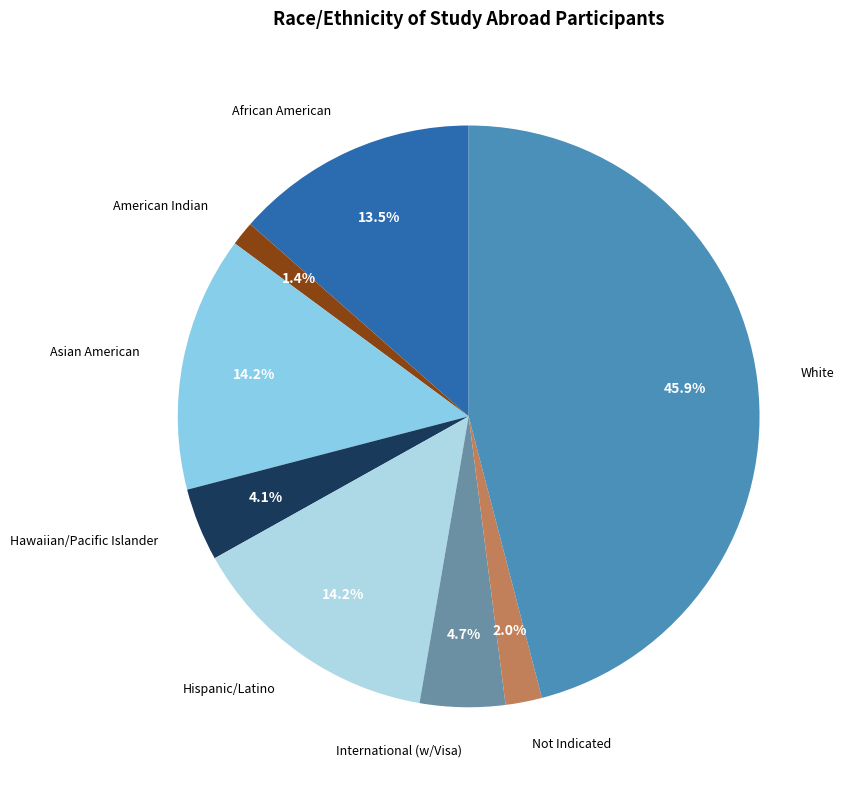

Is there any slice that represents more than half of the pie?

No